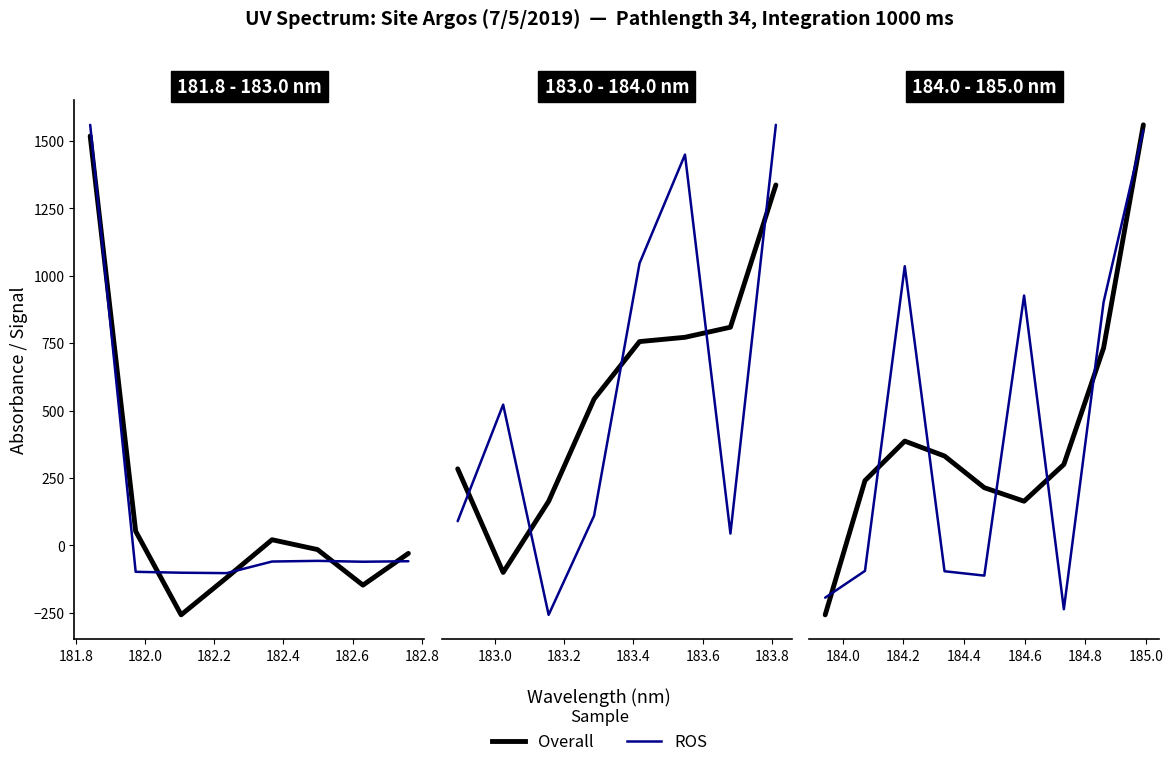

List the series in order of their overall mean, highest first.

Overall, ROS